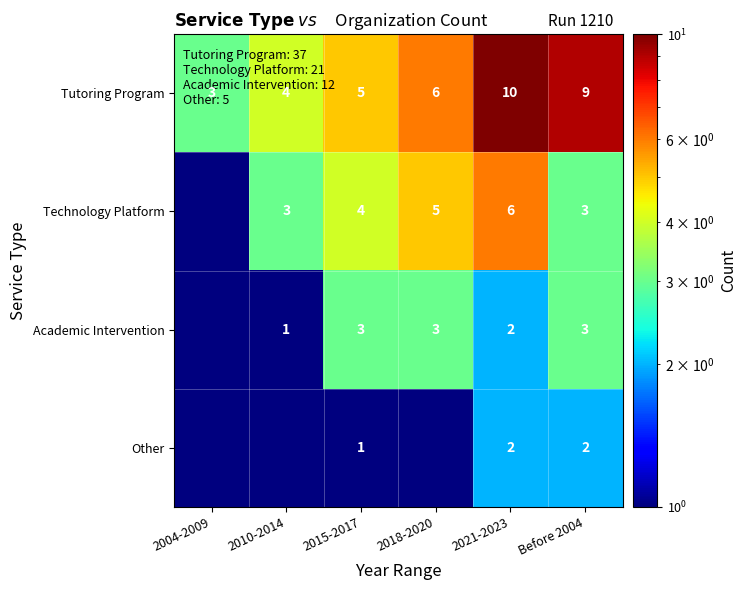

What is the spread (max minus min) of values at 2021-2023?

8.0